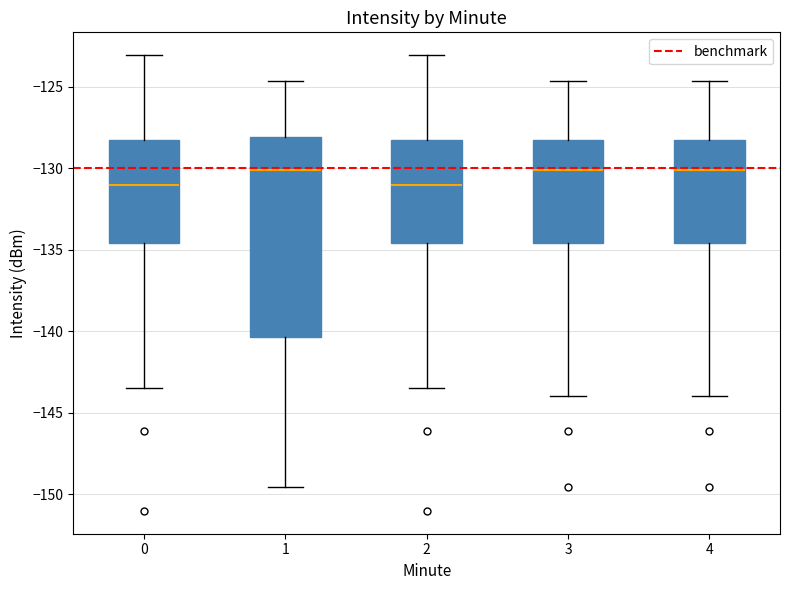

Reading left to right, transcribe this box plot: for each box, give where its median line is, the range the box spans, and where its two whiskers end, as read against the y-axis. The values are not printed on the chart, so give them approximately, as read against the axis.

0: median -131.0, box -134.5 to -128.0, whiskers -143.5 to -123.0
1: median -130.0, box -140.5 to -128.0, whiskers -149.5 to -124.5
2: median -131.0, box -134.5 to -128.0, whiskers -143.5 to -123.0
3: median -130.0, box -134.5 to -128.0, whiskers -144.0 to -124.5
4: median -130.0, box -134.5 to -128.0, whiskers -144.0 to -124.5